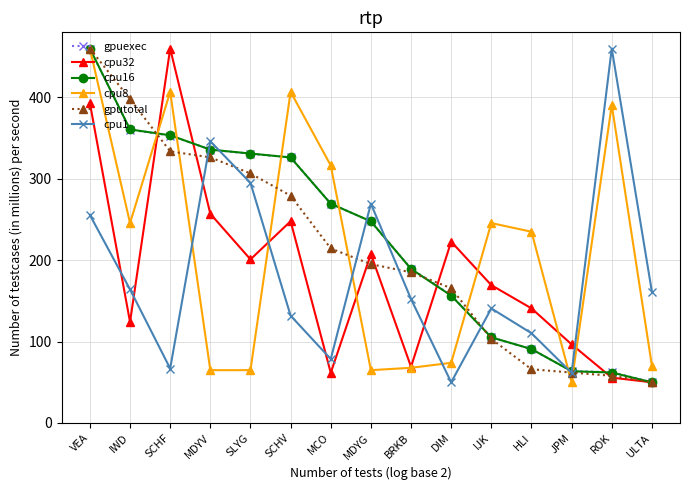

In cpu32, how many points are lower than both neighbors (excluding endpoints)?

4